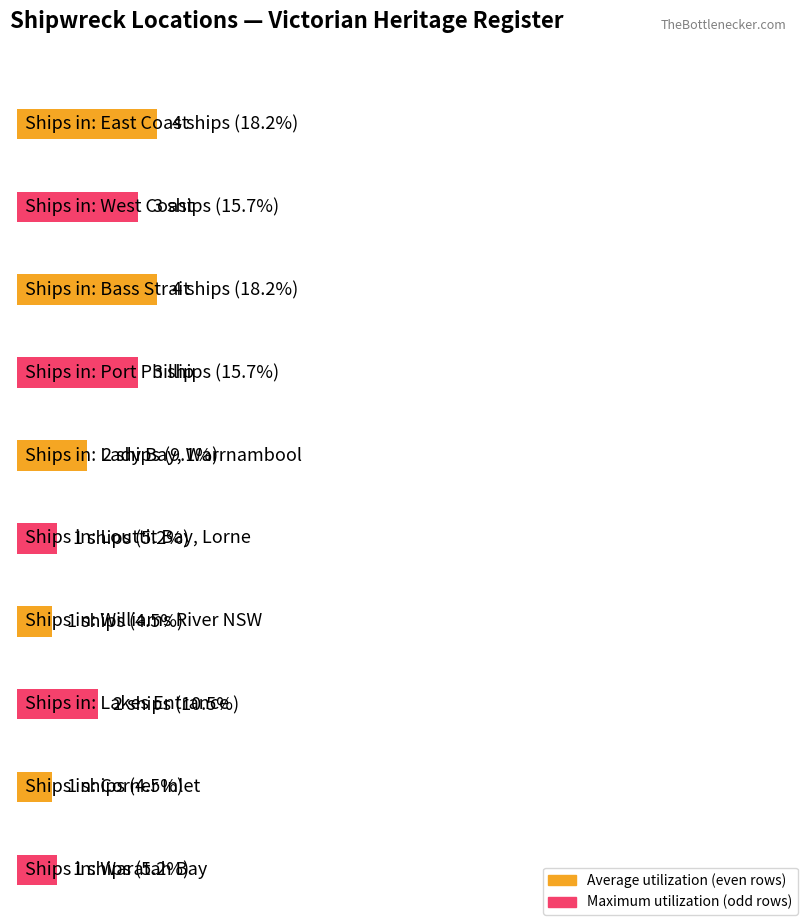

Between East Coast, Lakes Entrance and Bass Strait, which is larger?

Bass Strait